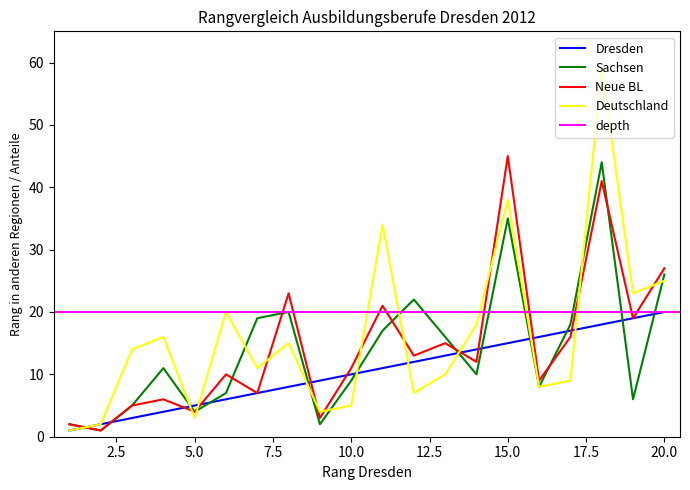

Rank the categories by Dresden Rank value from lowest to highest.

1, 2, 3, 4, 5, 6, 7, 8, 9, 10, 11, 12, 13, 14, 15, 16, 17, 18, 19, 20